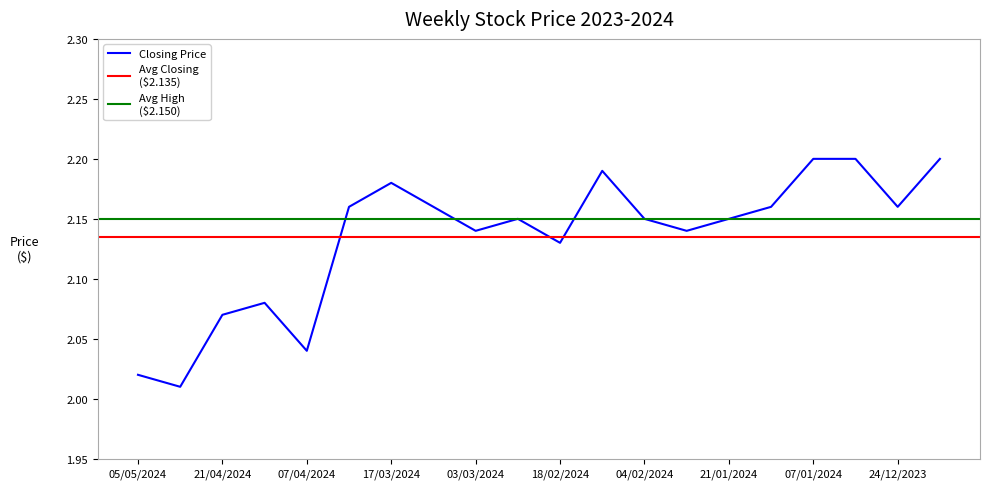

The value of Closing Price at 17/03/2024 is 3.0. True or false?

False